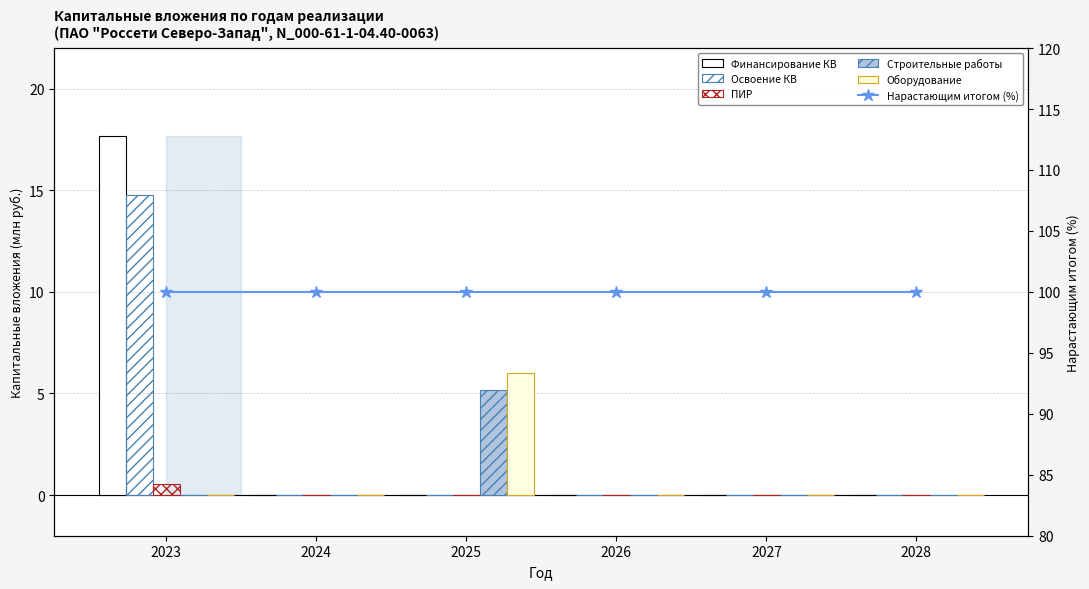

Between 2026 and 2028, which series saw the biggest shift?

Финансирование КВ